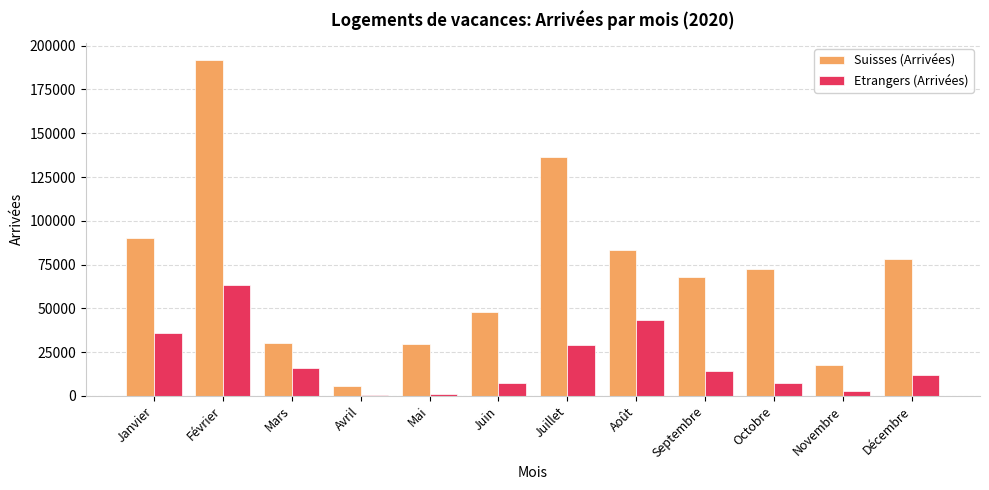

What is the total value across all series at Janvier?

126396.0